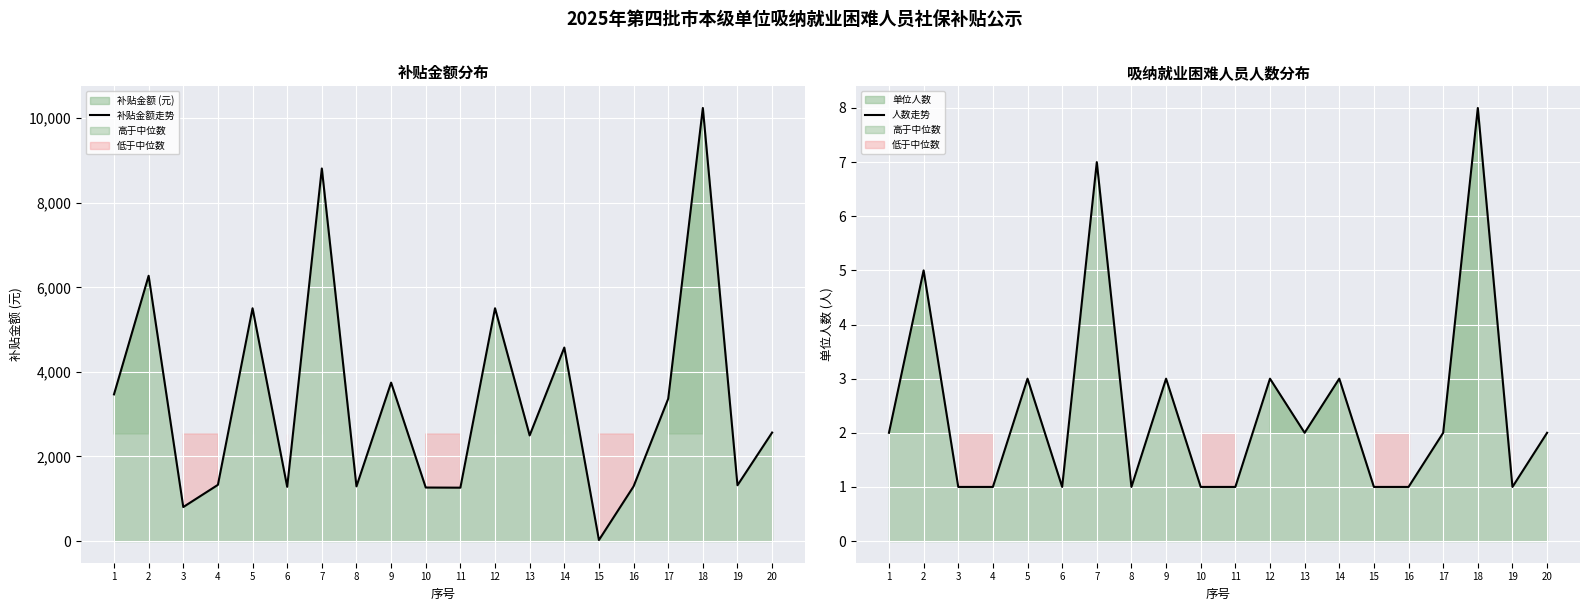

At how many categories does at least one series exceed 7525?

2